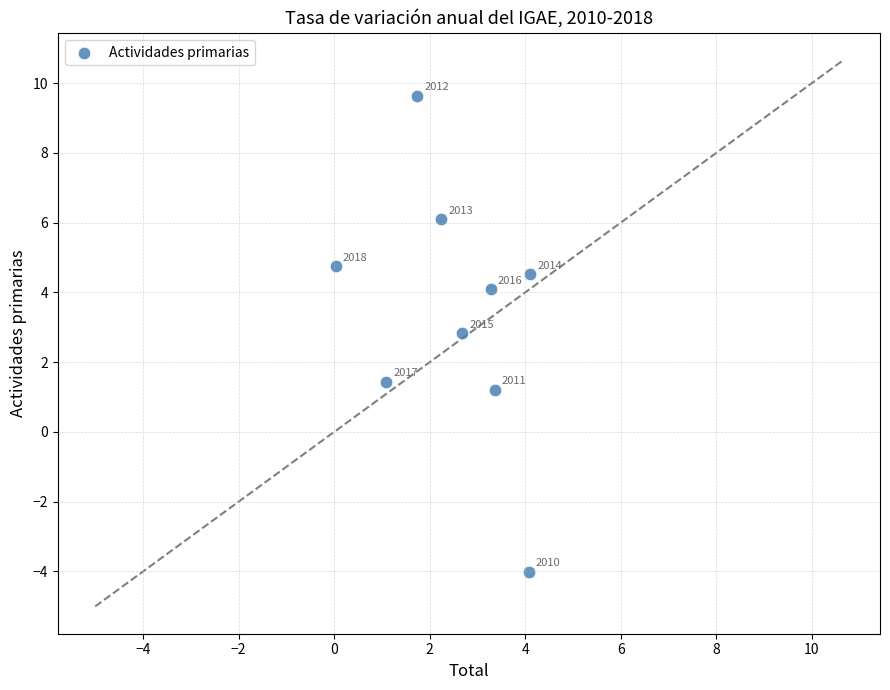

What Y value in the scatter plot is closest to 2?

1.4